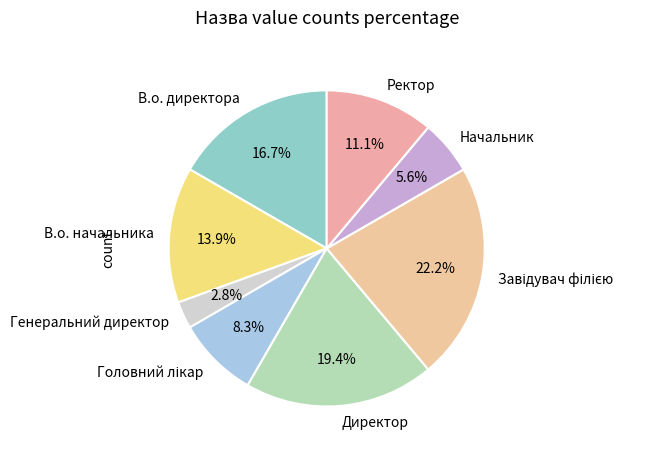

Do Начальник and В.о. начальника together represent more than half of the pie?

No